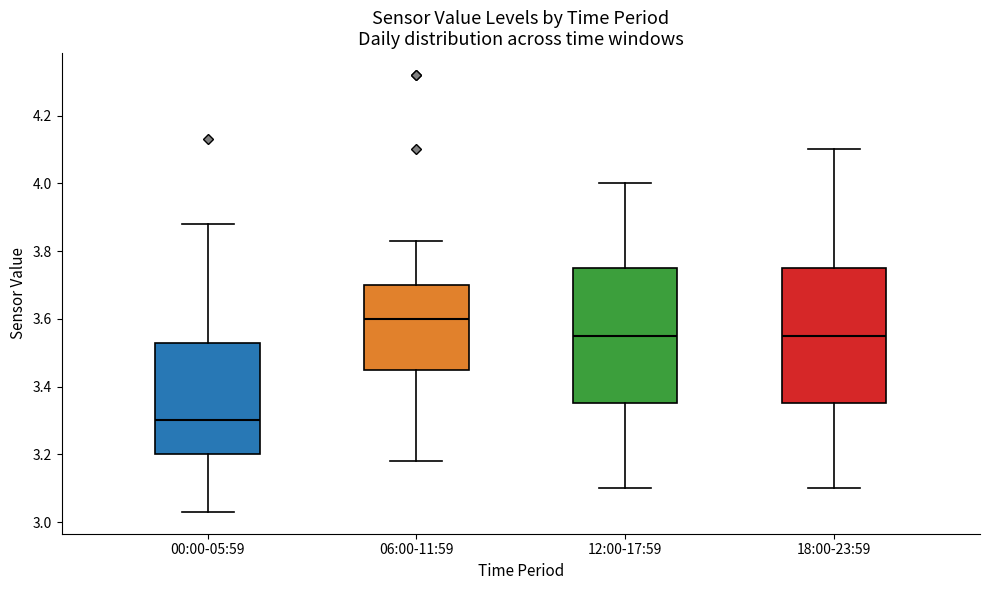

Which box has the lowest median line?

00:00-05:59